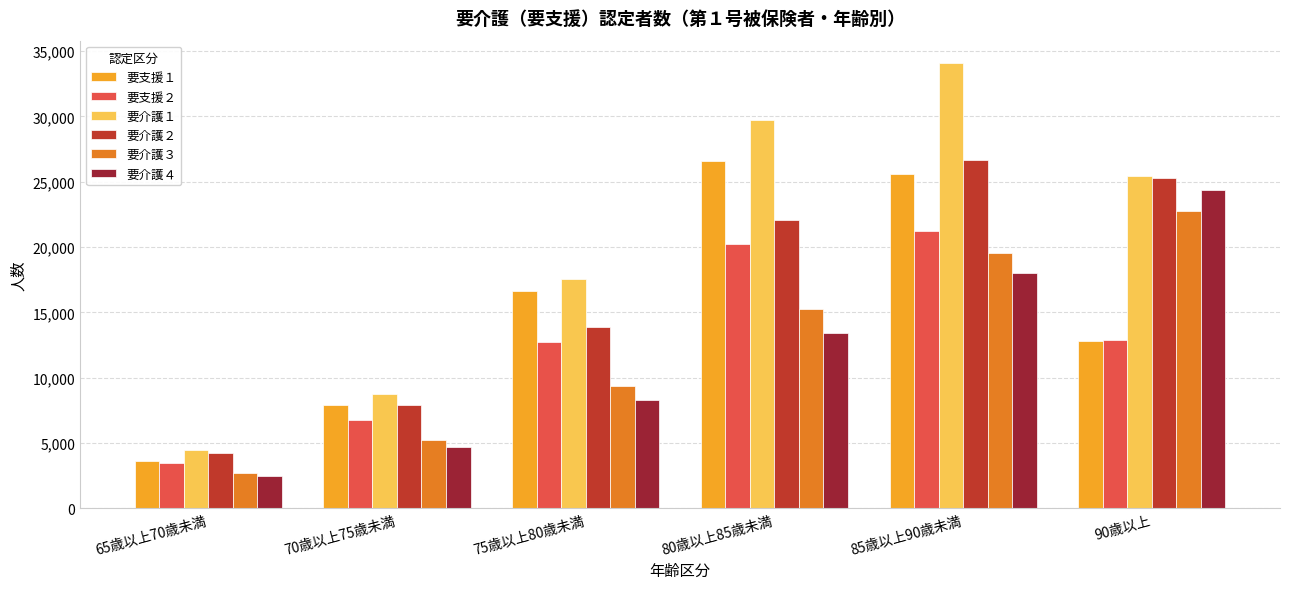

What is the sum of the 要介護３ values at 90歳以上 and 70歳以上75歳未満?

28012